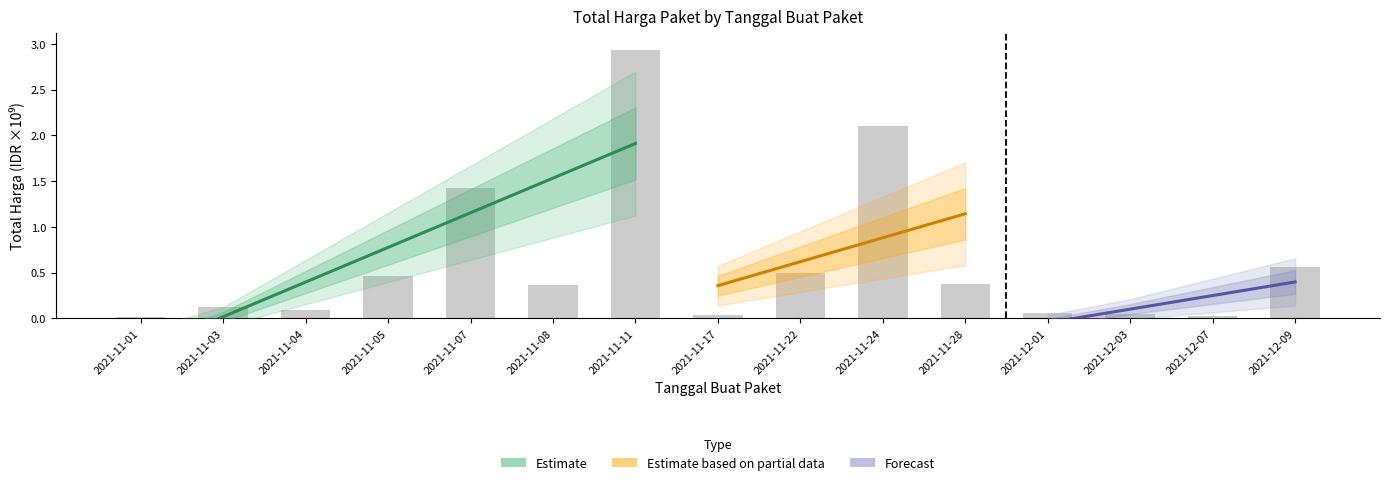

Rank the categories by value from lowest to highest.

2021-11-01, 2021-12-07, 2021-11-17, 2021-12-03, 2021-12-01, 2021-11-04, 2021-11-03, 2021-11-08, 2021-11-28, 2021-11-05, 2021-11-22, 2021-12-09, 2021-11-07, 2021-11-24, 2021-11-11